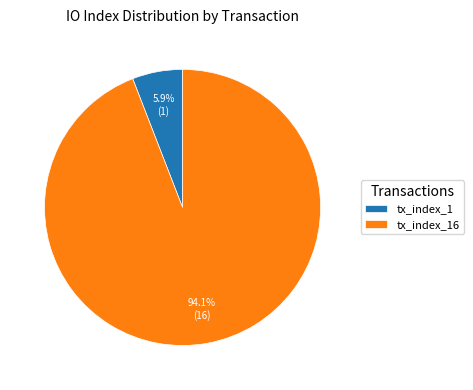

Is there a majority slice in this chart?

Yes